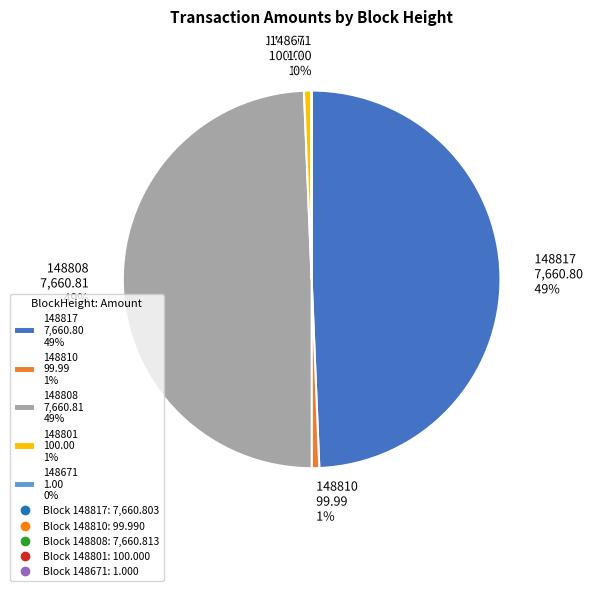

Between 148808 7,660.81 49% and 148810 99.99 1%, which is larger?

148808 7,660.81 49%